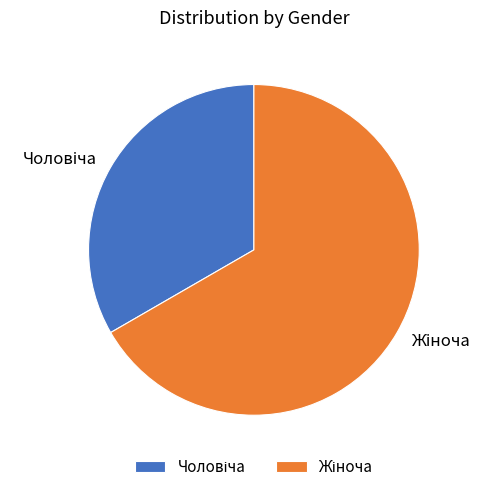

Does any single category account for the majority?

Yes